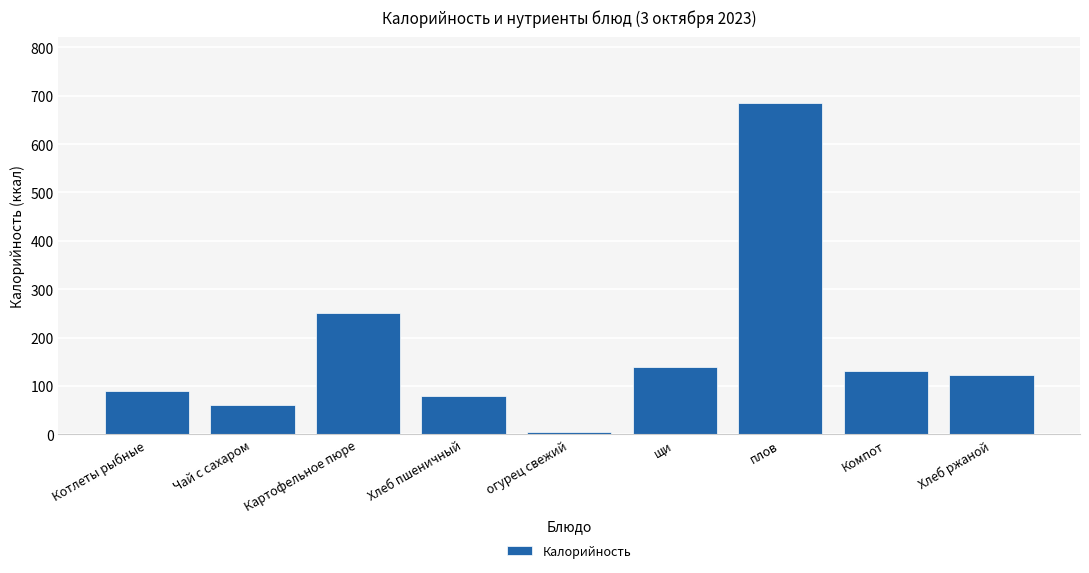

Reading left to right, what are all the values shown in this chart?

Котлеты рыбные=90	Чай с сахаром=60	Картофельное пюре=251	Хлеб пшеничный=79	огурец свежий=4	щи=140	плов=685	Компот=131	Хлеб ржаной=122